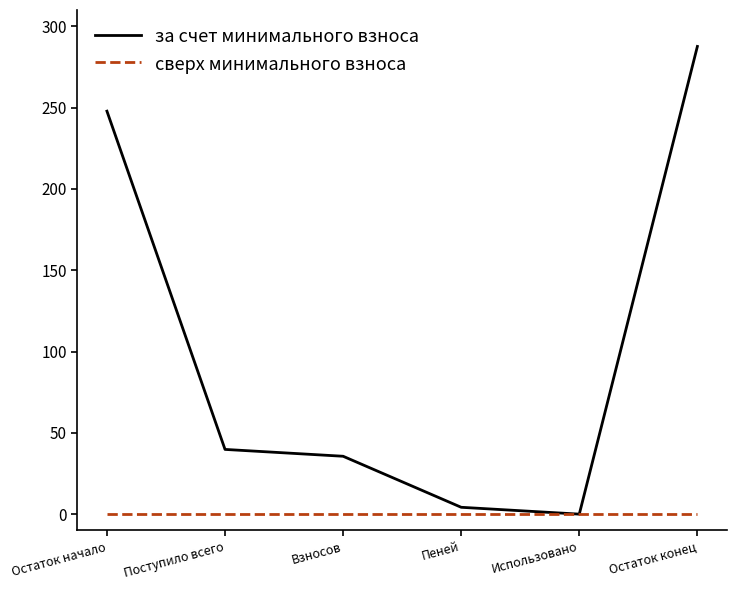

What is the spread (max minus min) of values at Взносов?

35.6